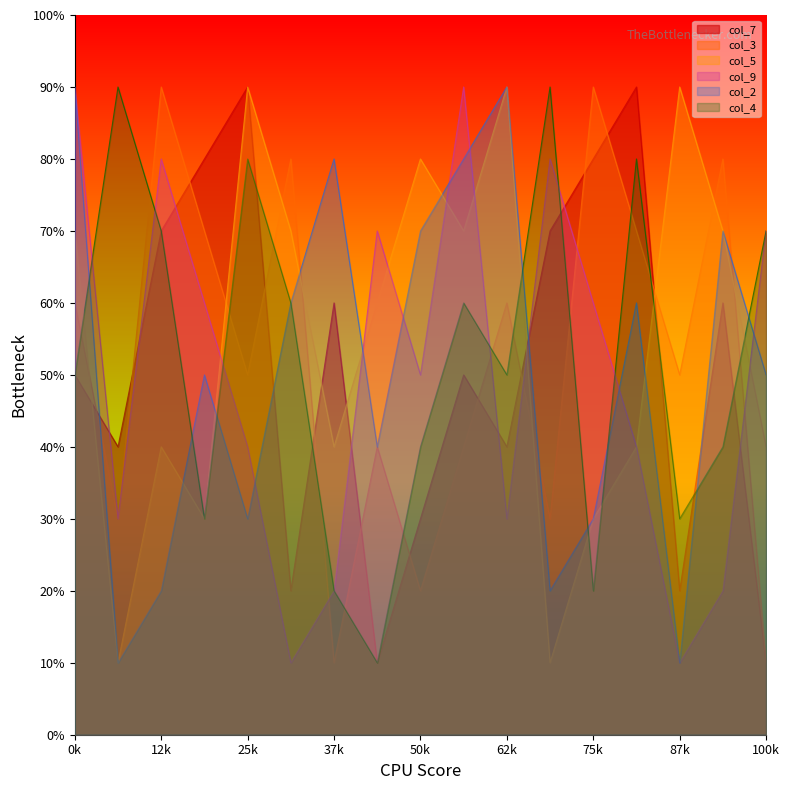

How many col_4 values are between 3 and 7?

10